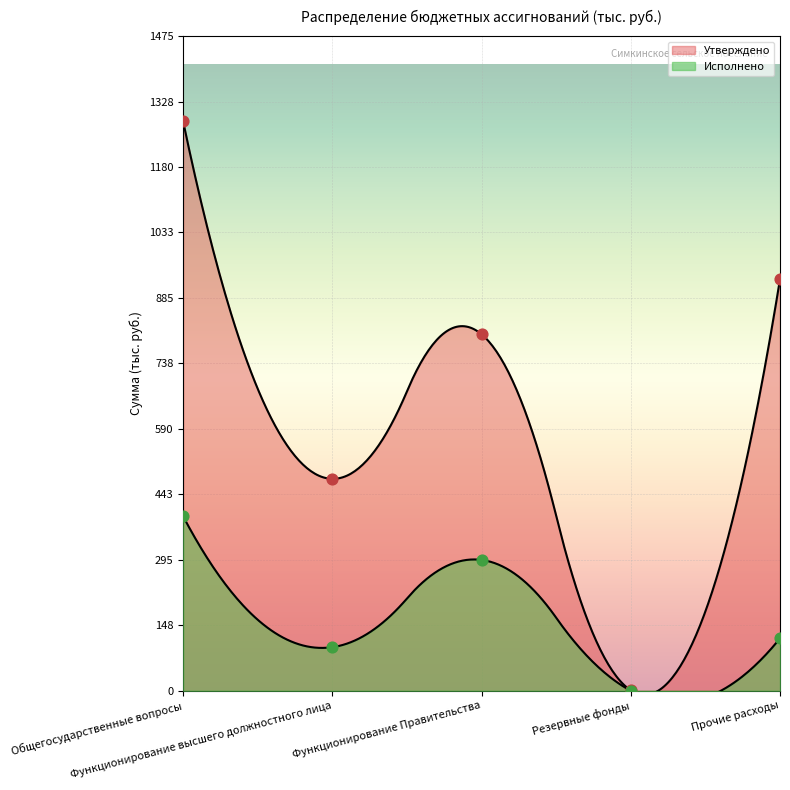

Which series has the largest total across all categories?

Утверждено